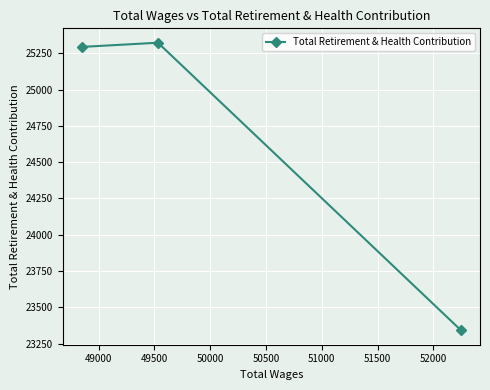

What is the minimum value shown in the chart?

23341